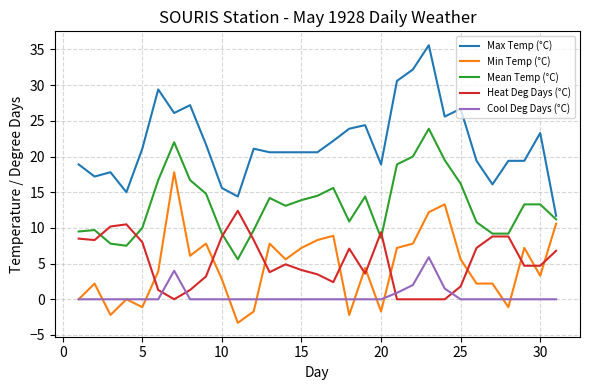

Which series has the widest spread of values?

Max Temp (°C)